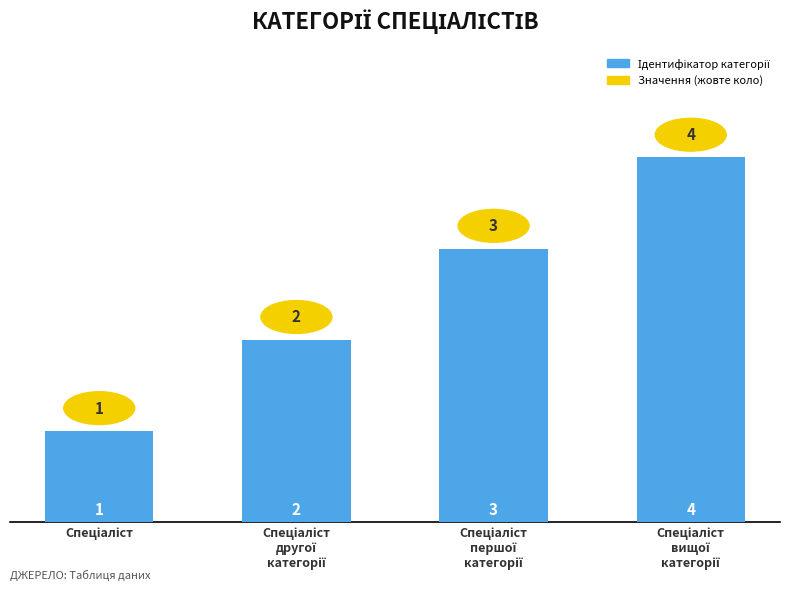

What is the sum of all values?

10